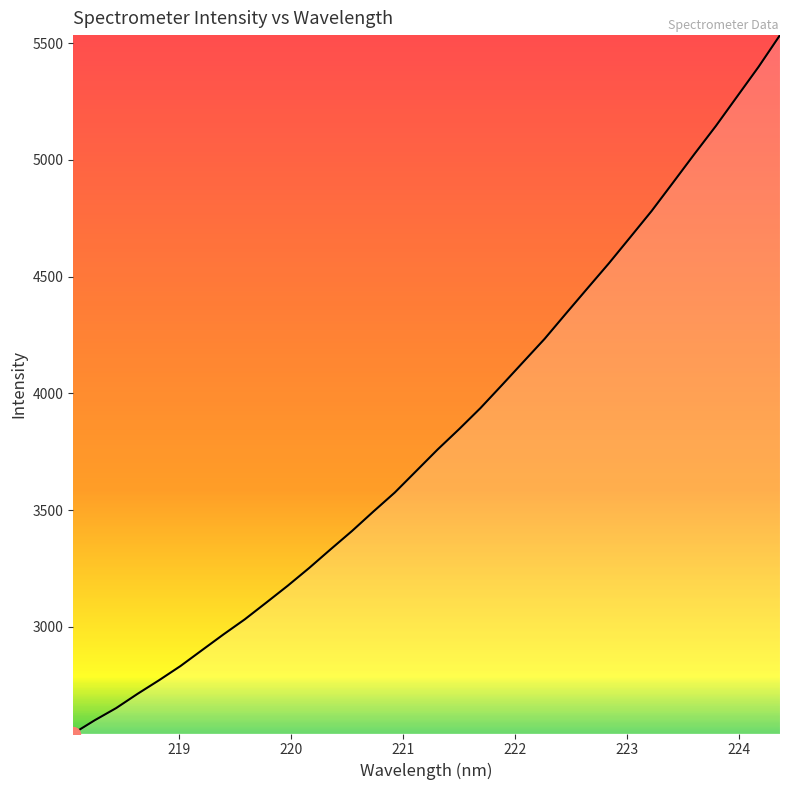

What is the maximum value shown in the chart?

5534.6